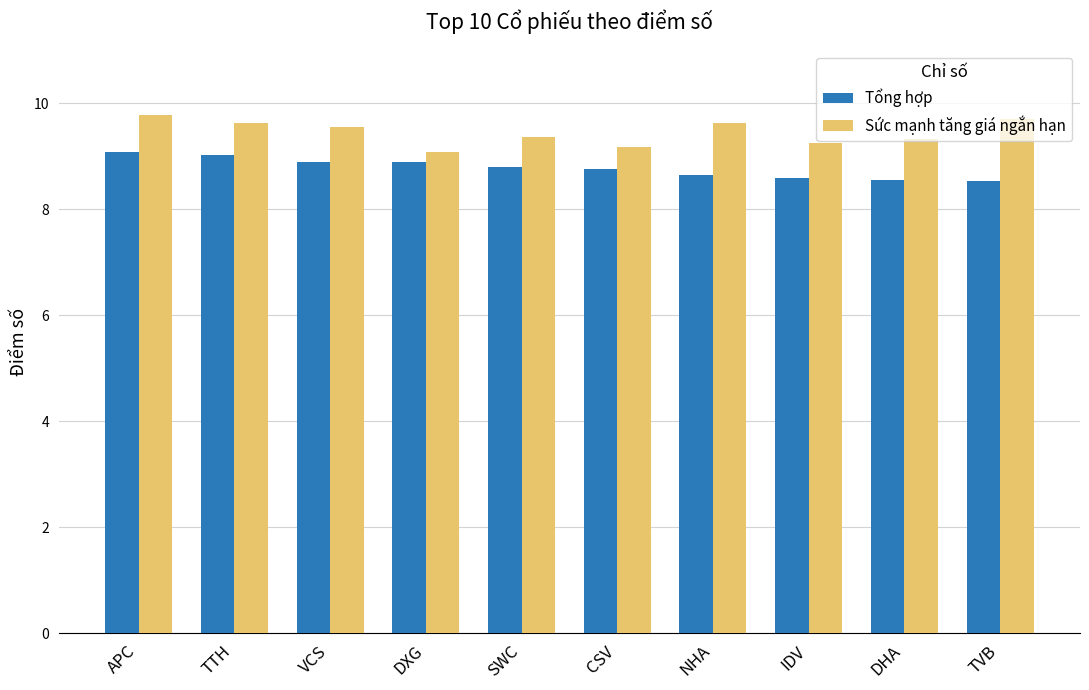

Rank the series by their average value, from lowest to highest.

Tổng hợp, Sức mạnh tăng giá ngắn hạn